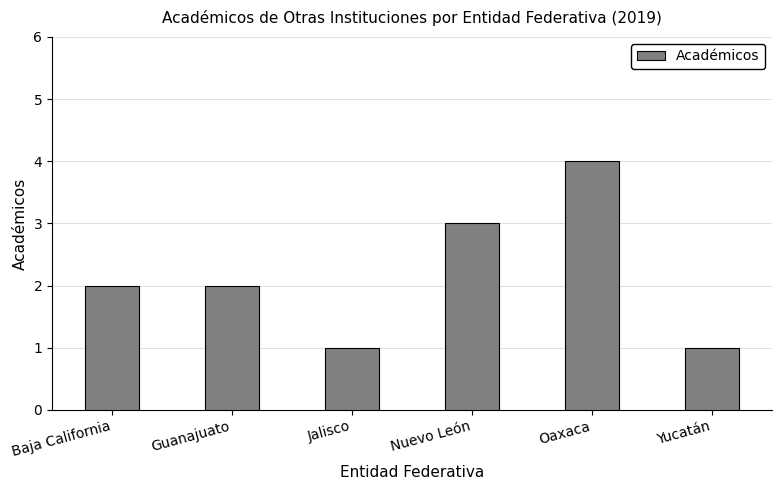

Which has a higher value, Guanajuato or Jalisco?

Guanajuato